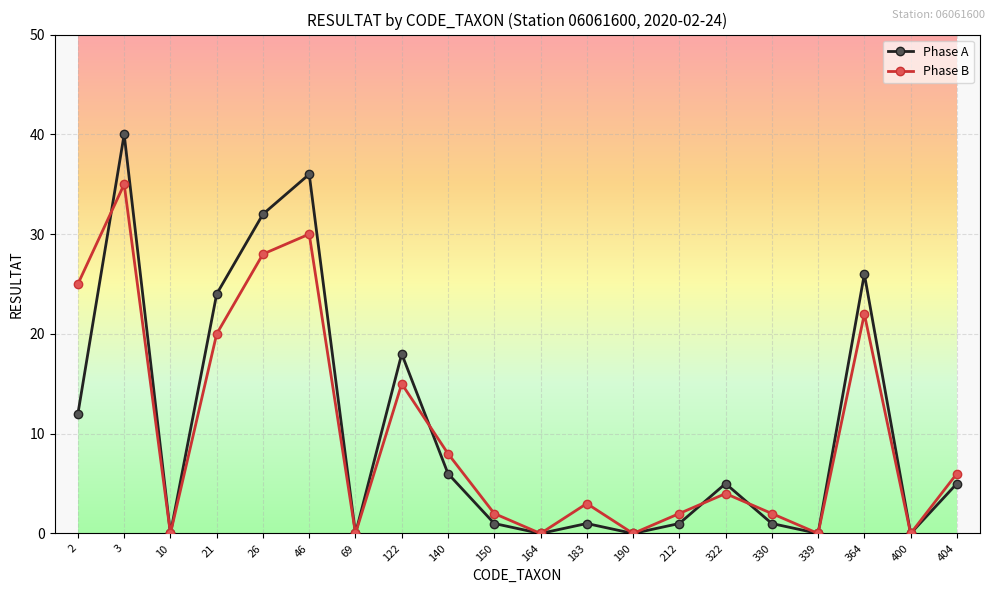

Is this an area chart (filled region under the line)?

No